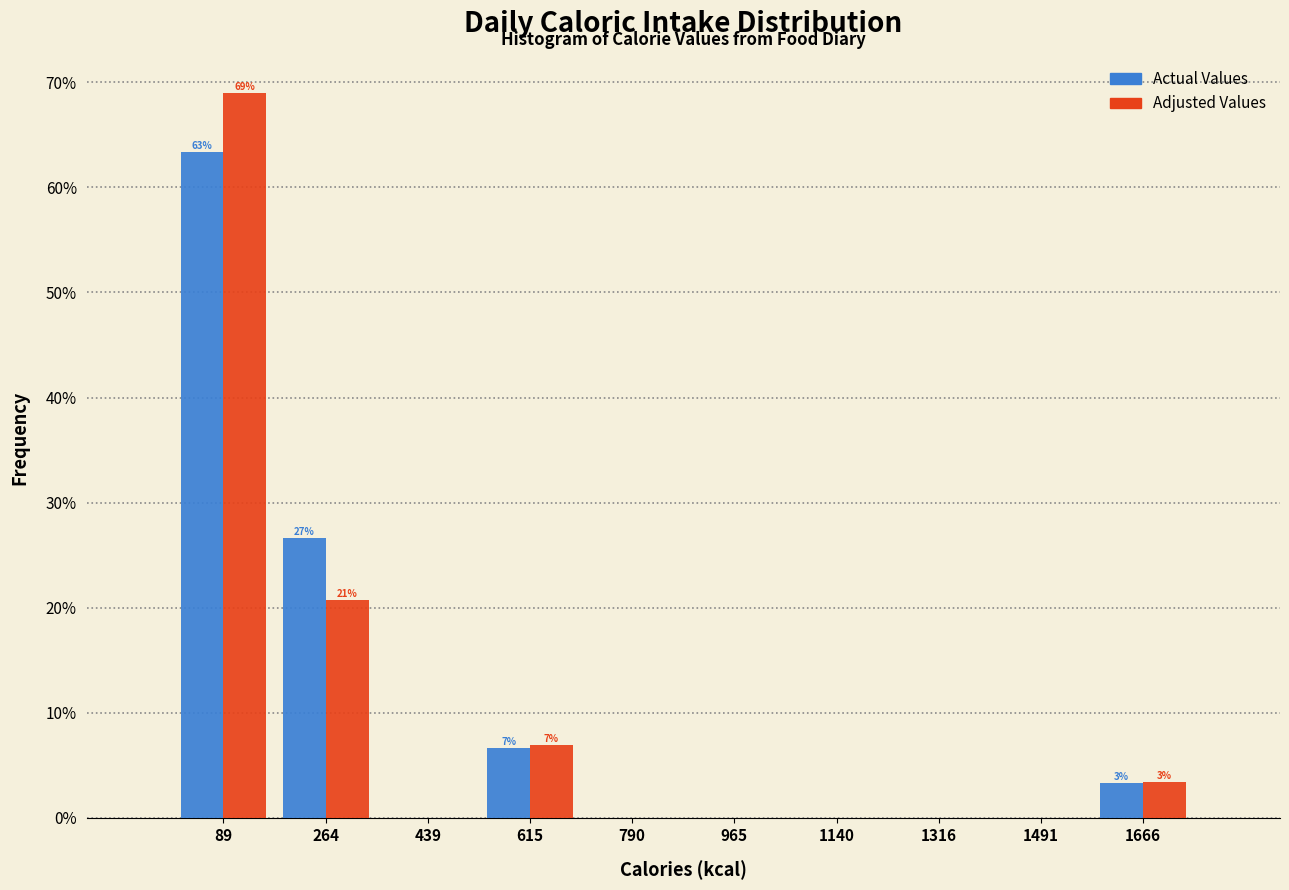

In the Adjusted Values series, which range on the x-axis has the tallest bar?

0 to 180